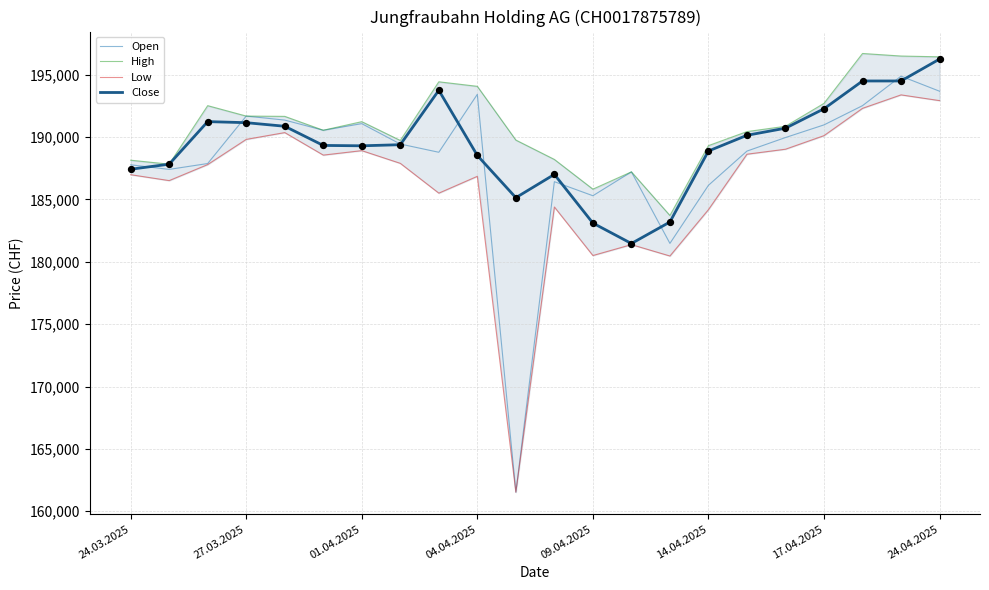

Which series has the widest spread of Y values?

Open